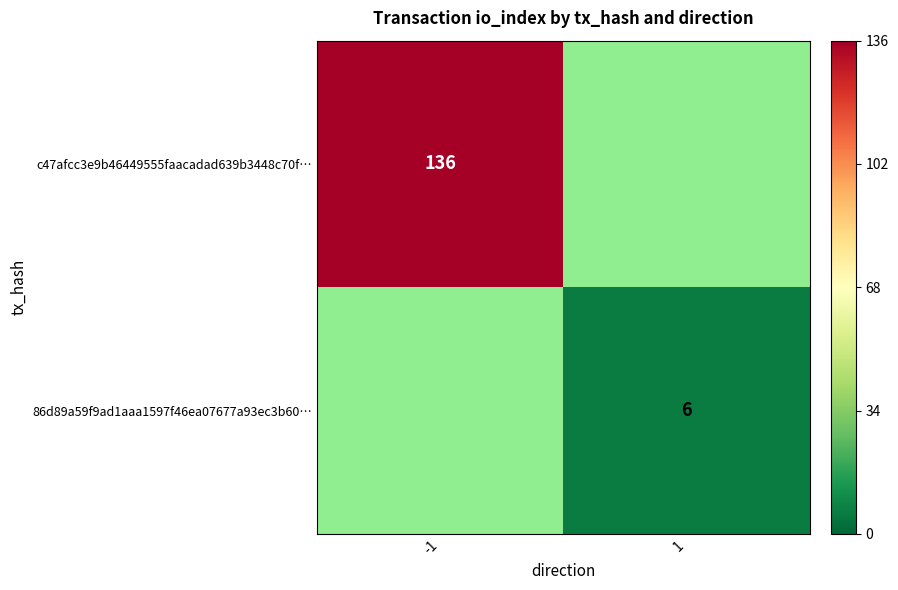

True or false: c47afcc3e9b46449555faacadad639b3448c70f… has a value of 230 at -1.

False